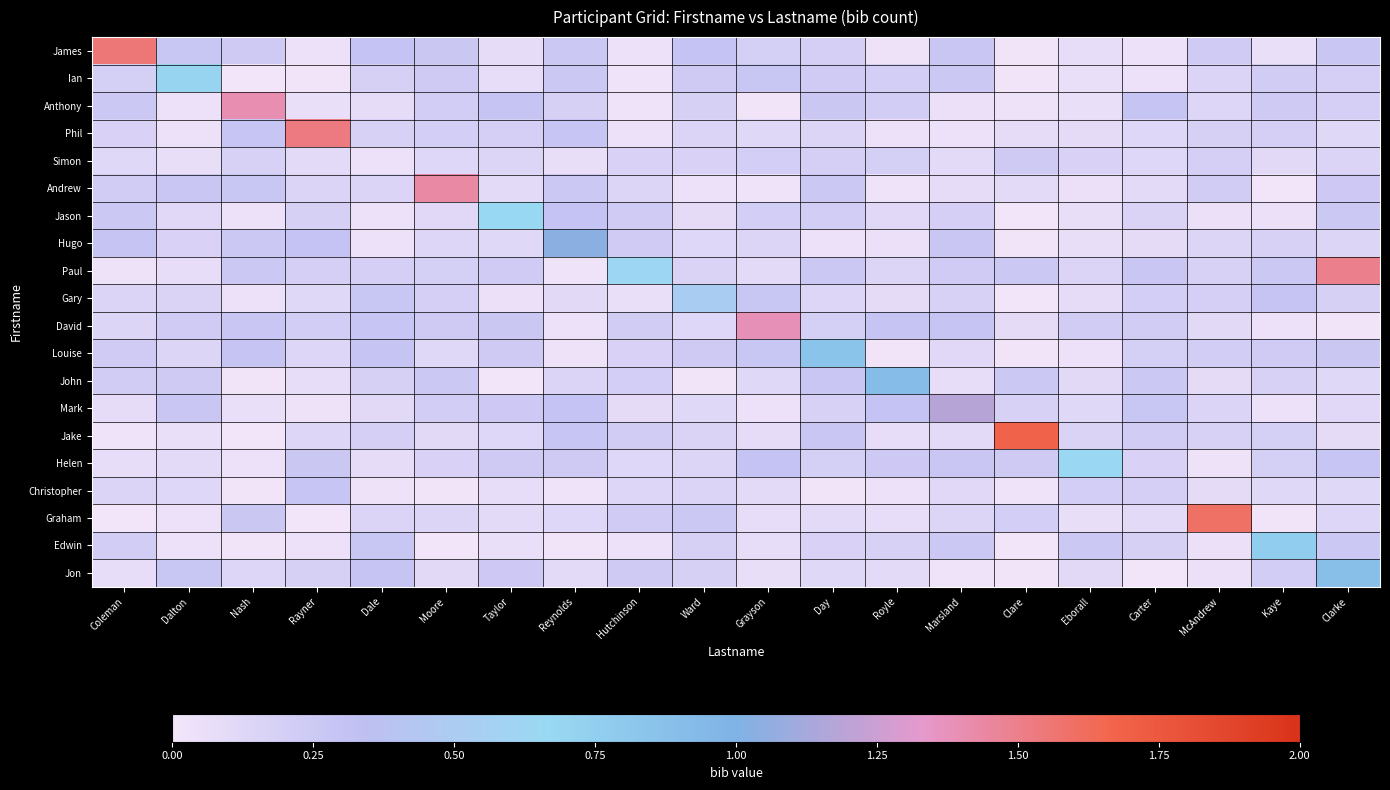

Reading right to left, list all the values displayed in this chart.

James: Clarke=0.3	Kaye=0.1	McAndrew=0.2	Carter=0.0	Eborall=0.1	Clare=0.0	Marsland=0.3	Royle=0.0	Day=0.2	Grayson=0.2	Ward=0.3	Hutchinson=0.0	Reynolds=0.3	Taylor=0.1	Moore=0.3	Dale=0.3	Rayner=0.0	Nash=0.2	Dalton=0.3	Coleman=1.5
Ian: Clarke=0.2	Kaye=0.2	McAndrew=0.2	Carter=0.0	Eborall=0.1	Clare=0.0	Marsland=0.3	Royle=0.2	Day=0.2	Grayson=0.3	Ward=0.2	Hutchinson=0.0	Reynolds=0.3	Taylor=0.1	Moore=0.2	Dale=0.2	Rayner=0.0	Nash=0.0	Dalton=0.7	Coleman=0.2
Anthony: Clarke=0.2	Kaye=0.2	McAndrew=0.1	Carter=0.3	Eborall=0.1	Clare=0.0	Marsland=0.1	Royle=0.2	Day=0.3	Grayson=0.0	Ward=0.2	Hutchinson=0.0	Reynolds=0.2	Taylor=0.3	Moore=0.2	Dale=0.1	Rayner=0.1	Nash=1.4	Dalton=0.0	Coleman=0.3
Phil: Clarke=0.1	Kaye=0.2	McAndrew=0.2	Carter=0.1	Eborall=0.1	Clare=0.1	Marsland=0.0	Royle=0.0	Day=0.1	Grayson=0.1	Ward=0.2	Hutchinson=0.0	Reynolds=0.3	Taylor=0.2	Moore=0.2	Dale=0.2	Rayner=1.5	Nash=0.3	Dalton=0.0	Coleman=0.2
Simon: Clarke=0.2	Kaye=0.1	McAndrew=0.2	Carter=0.1	Eborall=0.2	Clare=0.2	Marsland=0.1	Royle=0.2	Day=0.2	Grayson=0.2	Ward=0.2	Hutchinson=0.2	Reynolds=0.1	Taylor=0.1	Moore=0.1	Dale=0.0	Rayner=0.1	Nash=0.2	Dalton=0.1	Coleman=0.1
Andrew: Clarke=0.2	Kaye=0.0	McAndrew=0.2	Carter=0.1	Eborall=0.1	Clare=0.1	Marsland=0.1	Royle=0.0	Day=0.3	Grayson=0.0	Ward=0.0	Hutchinson=0.1	Reynolds=0.3	Taylor=0.1	Moore=1.4	Dale=0.2	Rayner=0.2	Nash=0.3	Dalton=0.3	Coleman=0.2
Jason: Clarke=0.3	Kaye=0.0	McAndrew=0.0	Carter=0.2	Eborall=0.1	Clare=0.0	Marsland=0.2	Royle=0.1	Day=0.2	Grayson=0.2	Ward=0.1	Hutchinson=0.2	Reynolds=0.3	Taylor=0.7	Moore=0.1	Dale=0.0	Rayner=0.2	Nash=0.0	Dalton=0.1	Coleman=0.3
Hugo: Clarke=0.1	Kaye=0.2	McAndrew=0.1	Carter=0.1	Eborall=0.1	Clare=0.0	Marsland=0.3	Royle=0.1	Day=0.0	Grayson=0.1	Ward=0.1	Hutchinson=0.2	Reynolds=1.0	Taylor=0.1	Moore=0.1	Dale=0.0	Rayner=0.3	Nash=0.3	Dalton=0.2	Coleman=0.3
Paul: Clarke=1.5	Kaye=0.3	McAndrew=0.2	Carter=0.3	Eborall=0.2	Clare=0.3	Marsland=0.2	Royle=0.1	Day=0.3	Grayson=0.1	Ward=0.2	Hutchinson=0.6	Reynolds=0.0	Taylor=0.2	Moore=0.2	Dale=0.2	Rayner=0.2	Nash=0.3	Dalton=0.1	Coleman=0.0
Gary: Clarke=0.2	Kaye=0.3	McAndrew=0.2	Carter=0.2	Eborall=0.1	Clare=0.0	Marsland=0.2	Royle=0.1	Day=0.1	Grayson=0.3	Ward=0.5	Hutchinson=0.1	Reynolds=0.1	Taylor=0.1	Moore=0.2	Dale=0.3	Rayner=0.1	Nash=0.0	Dalton=0.2	Coleman=0.1
David: Clarke=0.0	Kaye=0.0	McAndrew=0.1	Carter=0.2	Eborall=0.2	Clare=0.1	Marsland=0.3	Royle=0.3	Day=0.2	Grayson=1.4	Ward=0.1	Hutchinson=0.2	Reynolds=0.0	Taylor=0.3	Moore=0.2	Dale=0.3	Rayner=0.2	Nash=0.3	Dalton=0.2	Coleman=0.1
Louise: Clarke=0.3	Kaye=0.2	McAndrew=0.2	Carter=0.2	Eborall=0.0	Clare=0.0	Marsland=0.1	Royle=0.0	Day=0.8	Grayson=0.3	Ward=0.2	Hutchinson=0.2	Reynolds=0.0	Taylor=0.2	Moore=0.1	Dale=0.3	Rayner=0.1	Nash=0.3	Dalton=0.1	Coleman=0.2
John: Clarke=0.1	Kaye=0.2	McAndrew=0.1	Carter=0.3	Eborall=0.1	Clare=0.3	Marsland=0.1	Royle=0.9	Day=0.3	Grayson=0.1	Ward=0.0	Hutchinson=0.2	Reynolds=0.2	Taylor=0.0	Moore=0.3	Dale=0.2	Rayner=0.1	Nash=0.0	Dalton=0.2	Coleman=0.2
Mark: Clarke=0.1	Kaye=0.0	McAndrew=0.1	Carter=0.3	Eborall=0.1	Clare=0.2	Marsland=1.2	Royle=0.3	Day=0.2	Grayson=0.0	Ward=0.1	Hutchinson=0.1	Reynolds=0.3	Taylor=0.2	Moore=0.2	Dale=0.1	Rayner=0.0	Nash=0.1	Dalton=0.3	Coleman=0.1
Jake: Clarke=0.1	Kaye=0.2	McAndrew=0.2	Carter=0.2	Eborall=0.2	Clare=1.7	Marsland=0.1	Royle=0.1	Day=0.3	Grayson=0.1	Ward=0.2	Hutchinson=0.2	Reynolds=0.3	Taylor=0.1	Moore=0.1	Dale=0.2	Rayner=0.1	Nash=0.0	Dalton=0.1	Coleman=0.0
Helen: Clarke=0.3	Kaye=0.2	McAndrew=0.0	Carter=0.2	Eborall=0.7	Clare=0.2	Marsland=0.3	Royle=0.2	Day=0.2	Grayson=0.3	Ward=0.1	Hutchinson=0.1	Reynolds=0.2	Taylor=0.2	Moore=0.2	Dale=0.1	Rayner=0.3	Nash=0.0	Dalton=0.1	Coleman=0.1
Christopher: Clarke=0.1	Kaye=0.1	McAndrew=0.1	Carter=0.2	Eborall=0.2	Clare=0.0	Marsland=0.1	Royle=0.0	Day=0.0	Grayson=0.1	Ward=0.2	Hutchinson=0.1	Reynolds=0.0	Taylor=0.1	Moore=0.0	Dale=0.0	Rayner=0.3	Nash=0.0	Dalton=0.1	Coleman=0.2
Graham: Clarke=0.1	Kaye=0.0	McAndrew=1.6	Carter=0.1	Eborall=0.1	Clare=0.2	Marsland=0.1	Royle=0.1	Day=0.1	Grayson=0.1	Ward=0.3	Hutchinson=0.2	Reynolds=0.1	Taylor=0.1	Moore=0.1	Dale=0.2	Rayner=0.0	Nash=0.3	Dalton=0.0	Coleman=0.0
Edwin: Clarke=0.3	Kaye=0.8	McAndrew=0.0	Carter=0.2	Eborall=0.3	Clare=0.0	Marsland=0.3	Royle=0.2	Day=0.2	Grayson=0.1	Ward=0.2	Hutchinson=0.0	Reynolds=0.0	Taylor=0.1	Moore=0.0	Dale=0.3	Rayner=0.0	Nash=0.0	Dalton=0.0	Coleman=0.2
Jon: Clarke=0.9	Kaye=0.2	McAndrew=0.0	Carter=0.0	Eborall=0.1	Clare=0.0	Marsland=0.0	Royle=0.1	Day=0.1	Grayson=0.1	Ward=0.2	Hutchinson=0.2	Reynolds=0.1	Taylor=0.2	Moore=0.1	Dale=0.3	Rayner=0.2	Nash=0.1	Dalton=0.3	Coleman=0.1